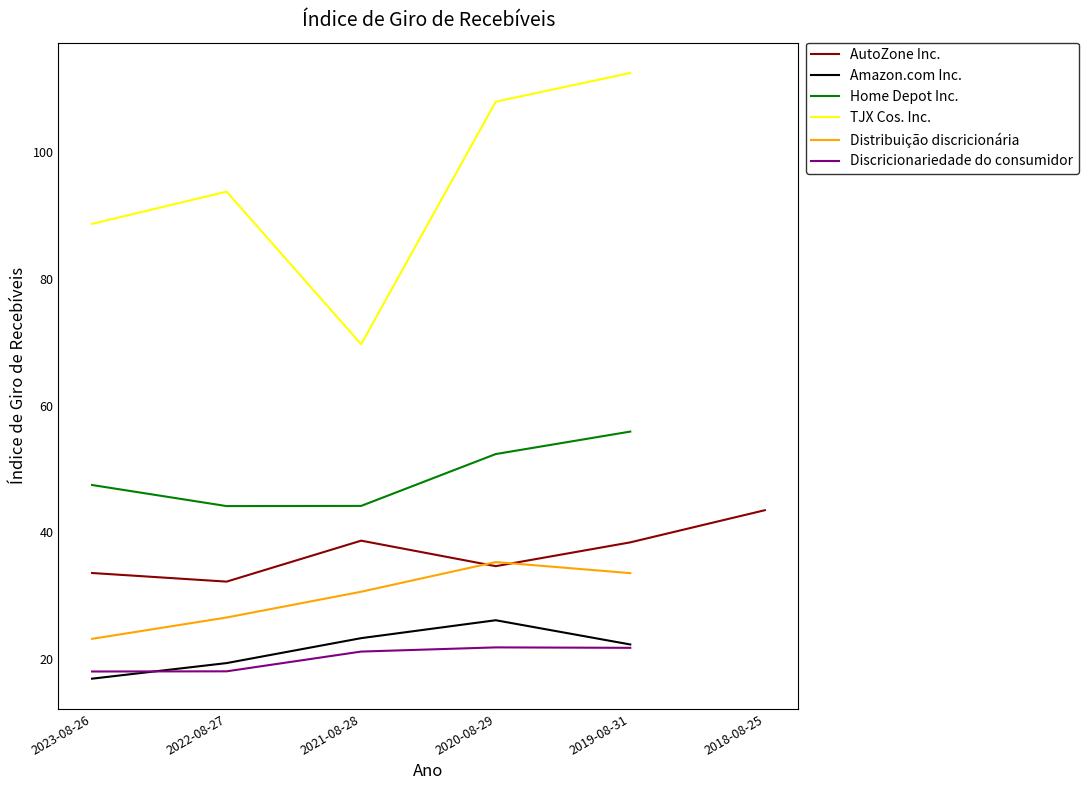

True or false: Discricionariedade do consumidor and TJX Cos. Inc. cross at least once.

False